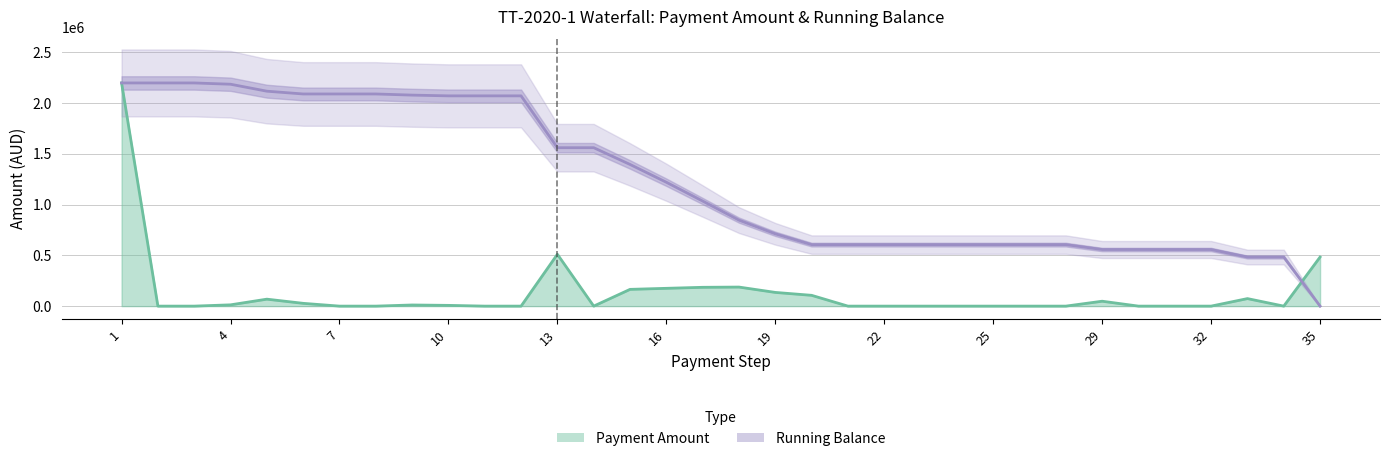

How many intersections are there between Payment Amount and Running Balance?

1